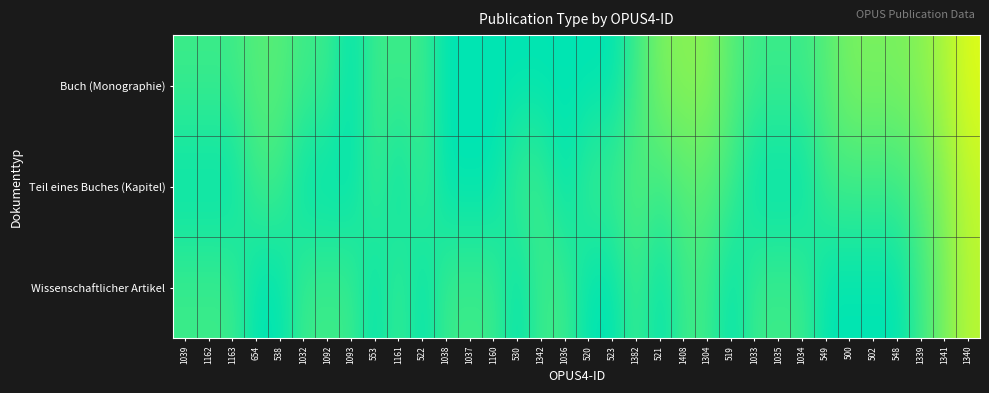

Reading left to right, transcribe all the data shown in this chart.

Buch (Monographie): 1039=94.0	1162=94.0	1163=94.0	654=91.5	538=91.5	1032=94.0	1092=94.0	1093=100.0	553=94.0	1161=94.0	522=94.0	1038=100.0	1037=100.0	1160=100.0	530=100.0	1342=100.0	1036=100.0	520=100.0	523=100.0	1382=94.0	521=88.0	1408=86.6	1304=86.6	519=91.5	1033=94.0	1035=94.0	1034=94.0	549=91.5	500=88.0	502=88.0	548=88.0	1339=86.6	1341=83.0	1340=78.4
Teil eines Buches (Kapitel): 1039=100.0	1162=100.0	1163=100.0	654=94.0	538=94.0	1032=100.0	1092=100.0	1093=100.0	553=94.0	1161=100.0	522=94.0	1038=100.0	1037=100.0	1160=100.0	530=94.0	1342=94.0	1036=100.0	520=94.0	523=94.0	1382=91.5	521=94.0	1408=91.5	1304=91.5	519=94.0	1033=100.0	1035=100.0	1034=100.0	549=94.0	500=94.0	502=94.0	548=94.0	1339=91.5	1341=86.6	1340=81.0
Wissenschaftlicher Artikel: 1039=94.0	1162=94.0	1163=94.0	654=100.0	538=100.0	1032=94.0	1092=94.0	1093=94.0	553=100.0	1161=94.0	522=100.0	1038=94.0	1037=94.0	1160=94.0	530=100.0	1342=94.0	1036=94.0	520=100.0	523=100.0	1382=94.0	521=100.0	1408=94.0	1304=94.0	519=100.0	1033=94.0	1035=94.0	1034=94.0	549=100.0	500=100.0	502=100.0	548=100.0	1339=94.0	1341=88.0	1340=82.0